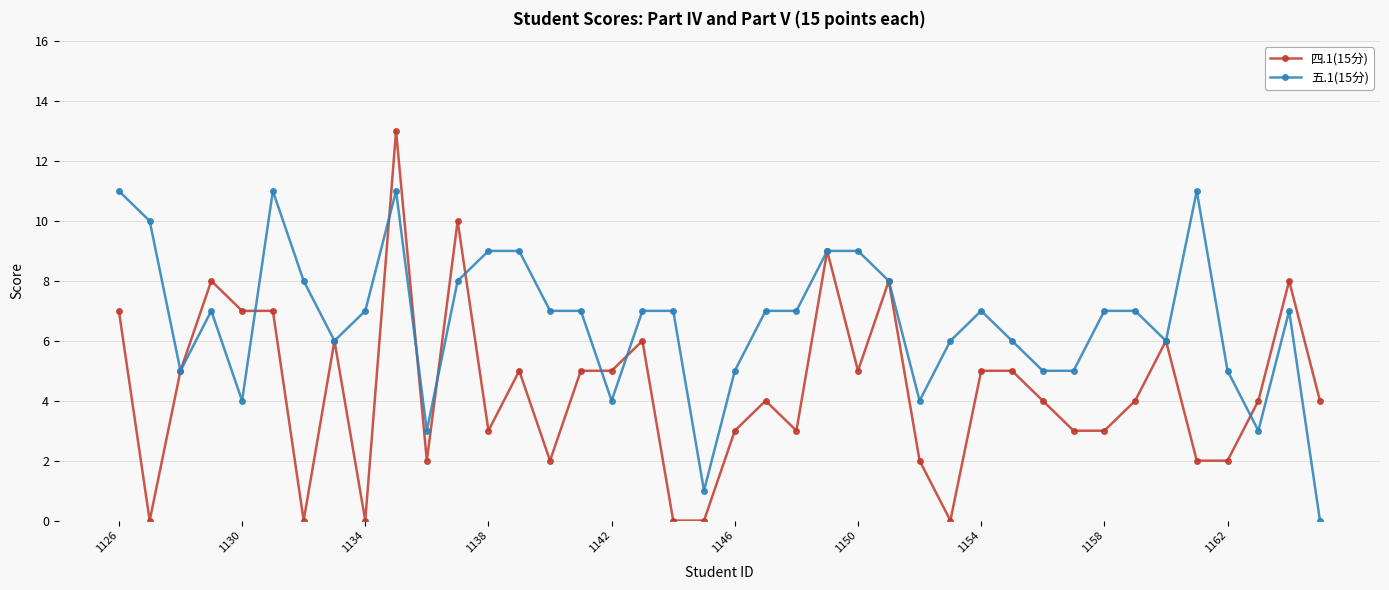

What is the value of the 四.1(15分) point at the 16th from the left?

5